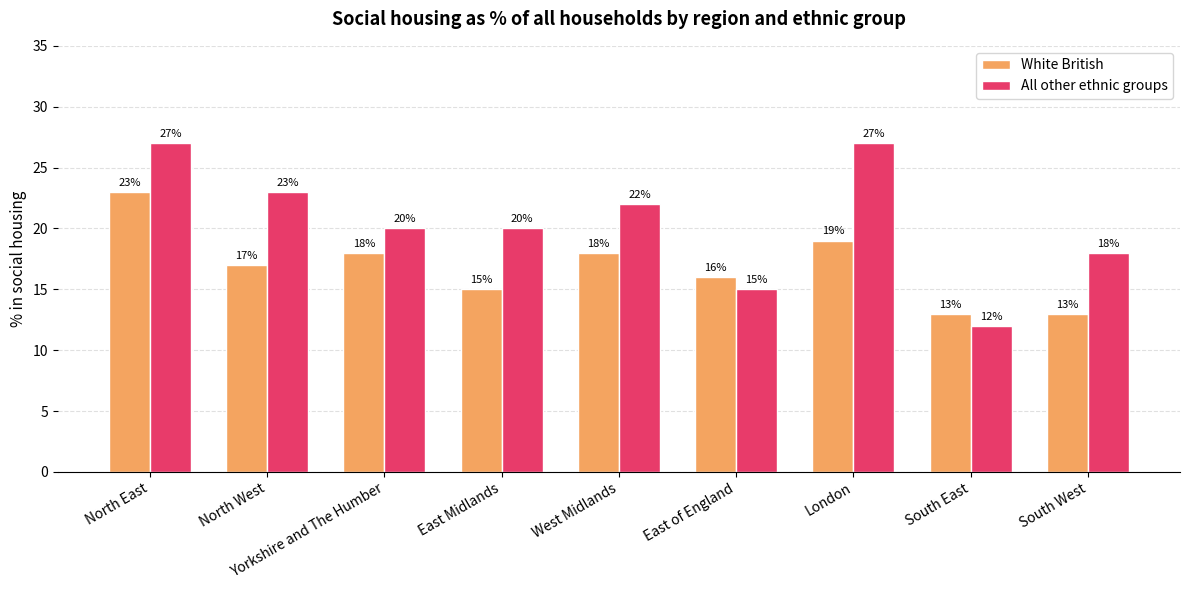

What is the greatest value displayed?

27